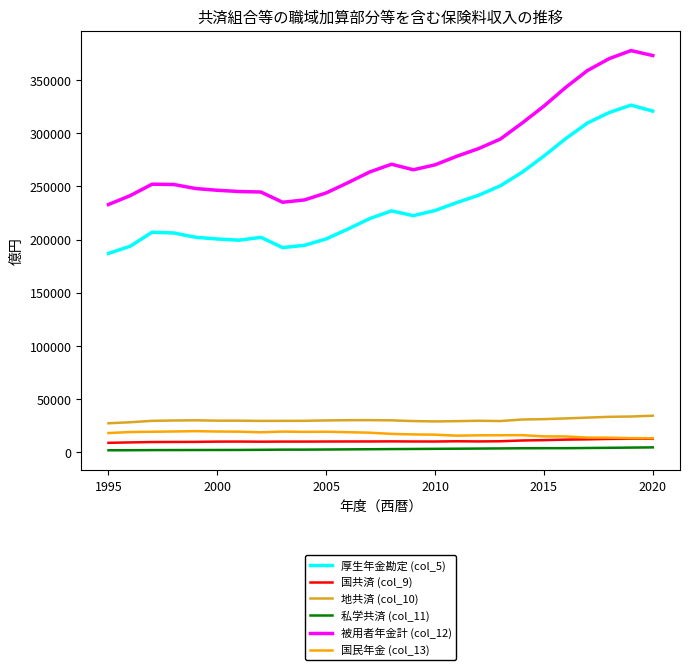

What is the average value of the 厚生年金勘定 (col_5) series?

235763